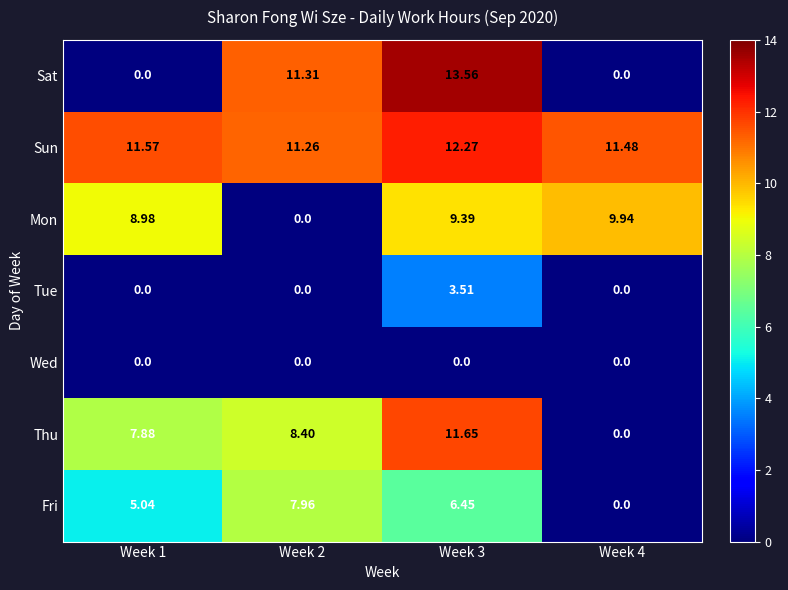

Rank the series at Week 3 from lowest to highest value.

Wed, Tue, Fri, Mon, Thu, Sun, Sat